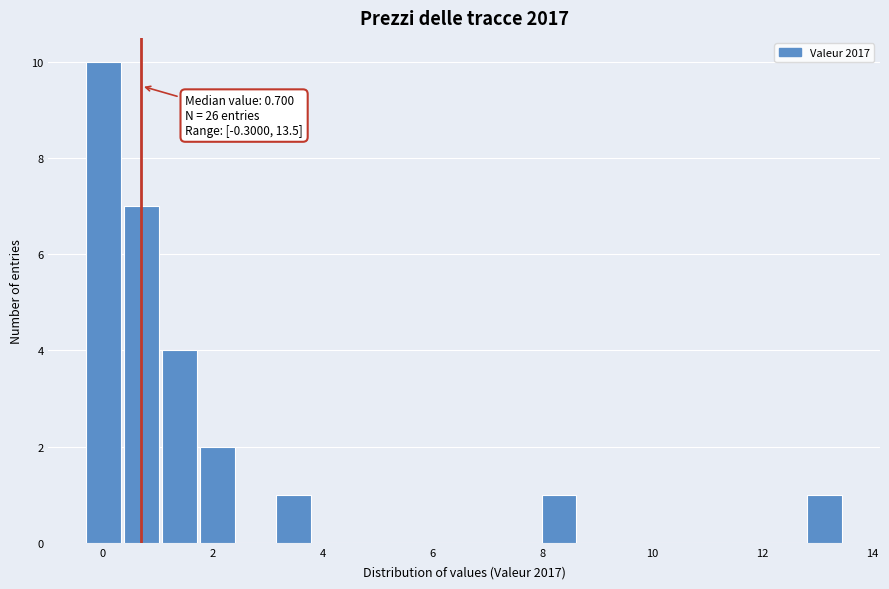

Read against the x-axis, roughly where is the centre of the tallest bar?

0.0